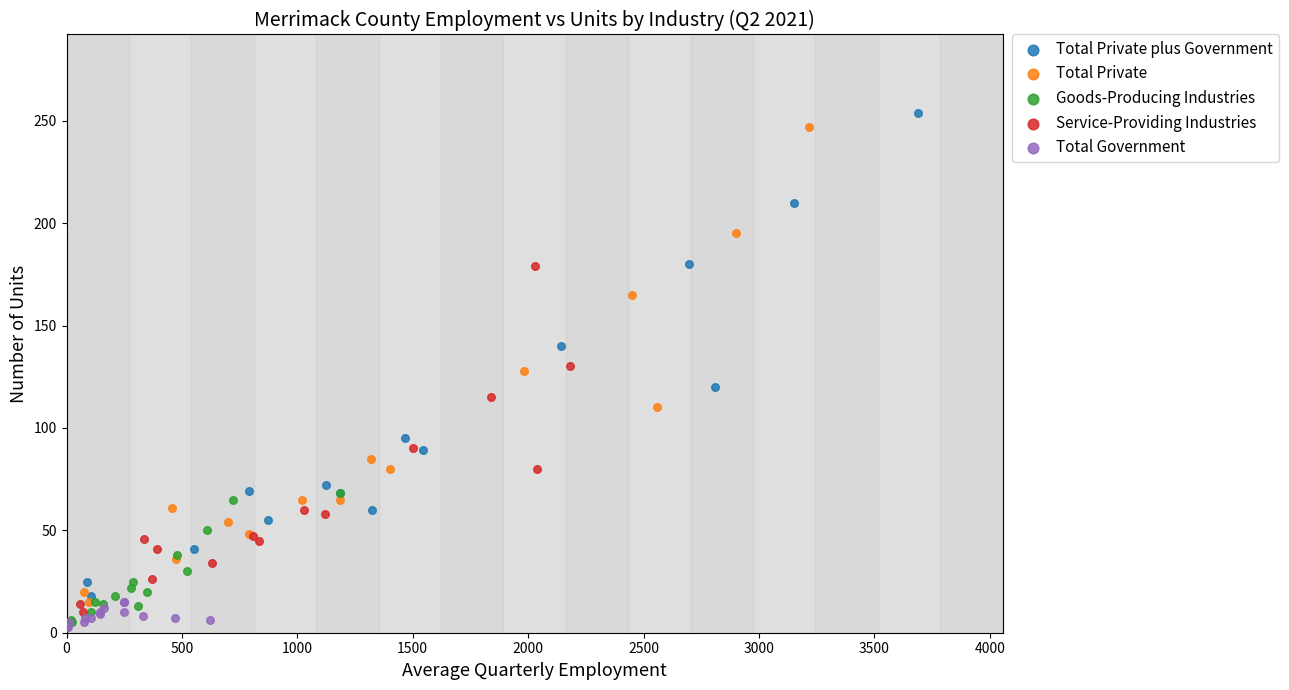

Which series reaches the maximum Y coordinate?

Total Private plus Government